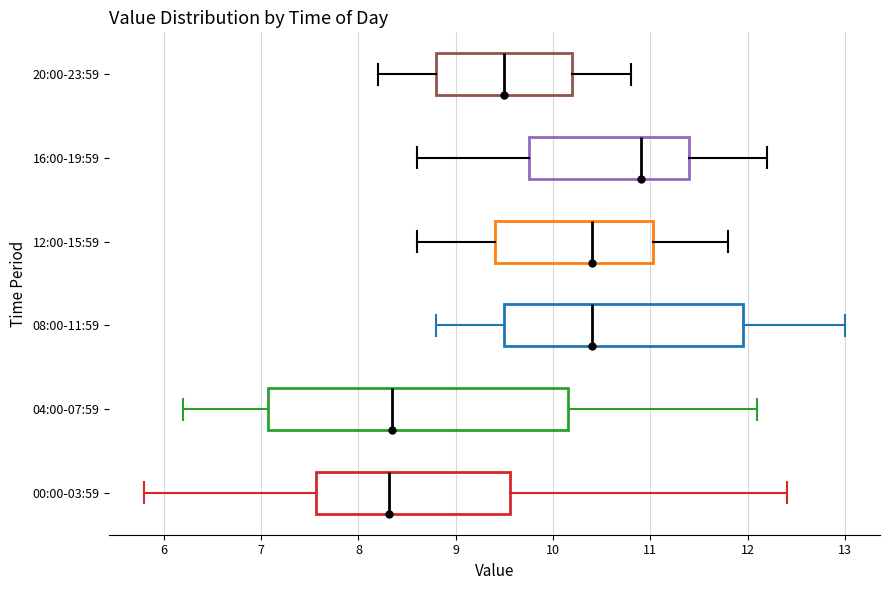

Where does the median line of the box for 20:00-23:59 sit on the x-axis? The values are not printed on the chart, so give them approximately, as read against the axis.

9.5